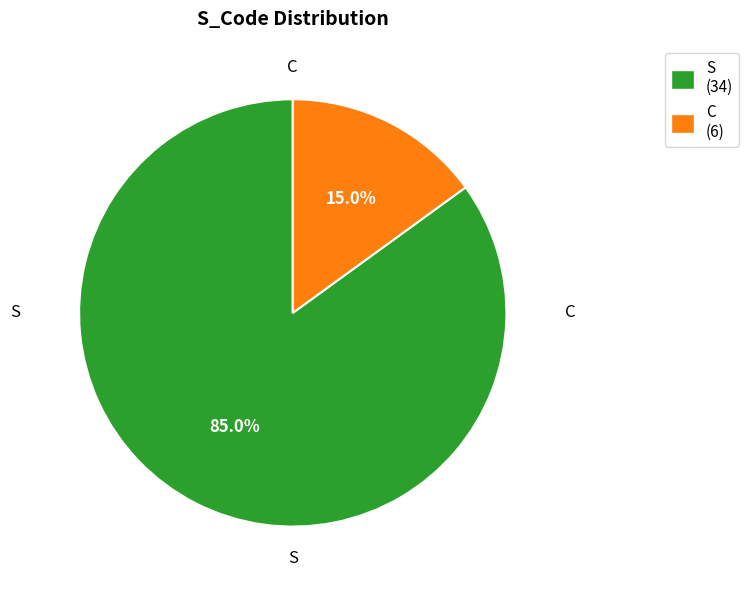

Which category has the biggest portion of the pie?

S